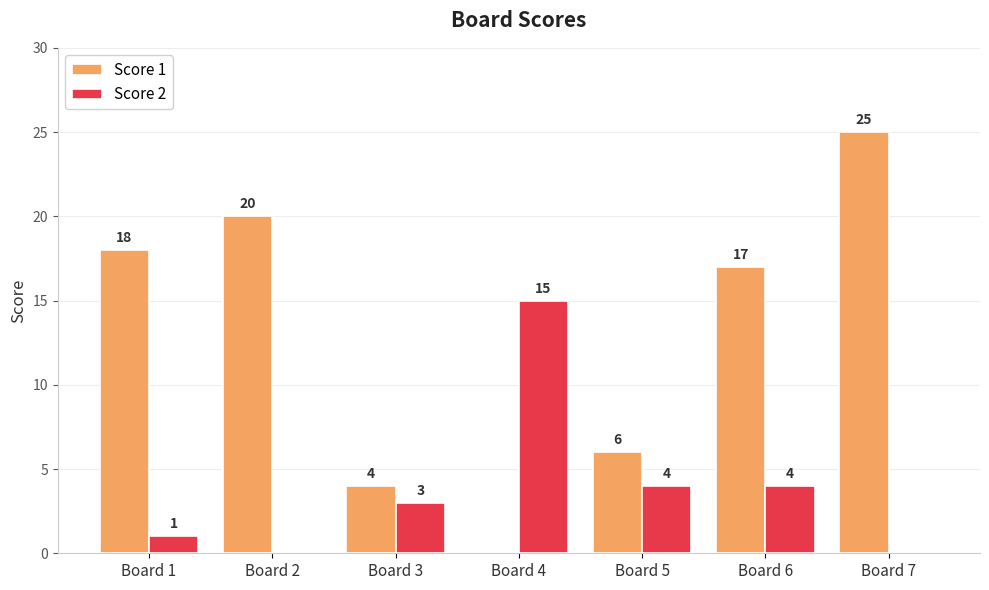

At which label does Score 2 reach its peak?

Board 4